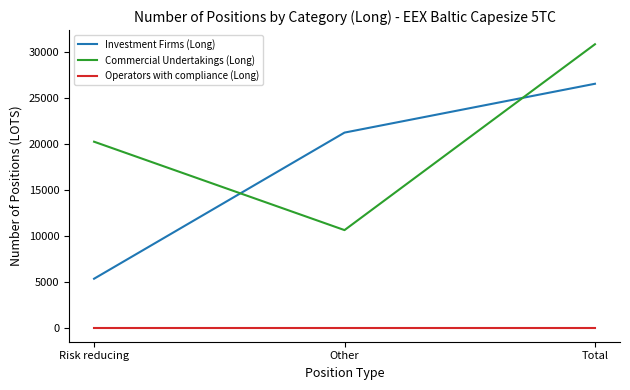

Which category has the highest value in the Investment Firms (Long) series?

Total